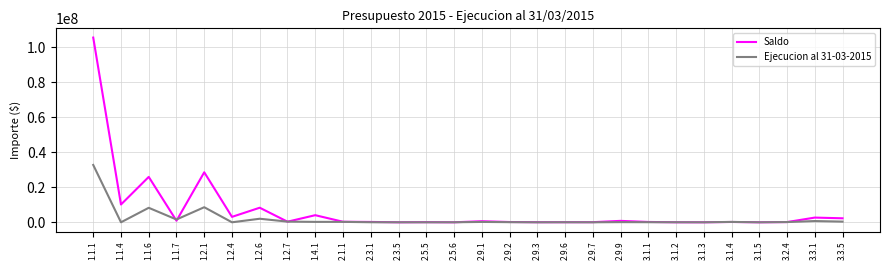

Which series has the widest spread of values?

Saldo